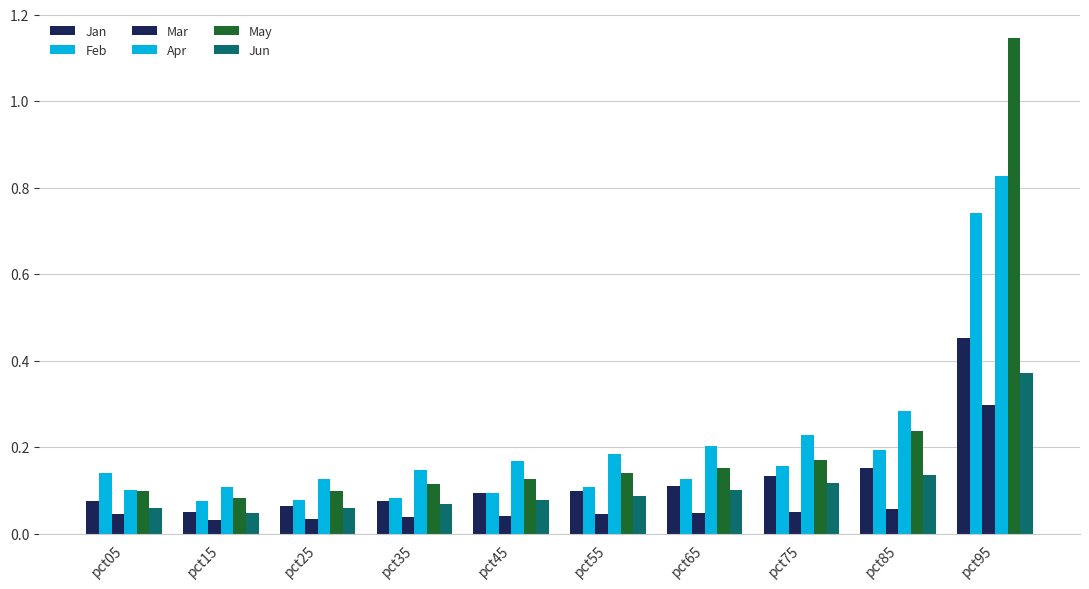

How many categories are shown in the chart?

10